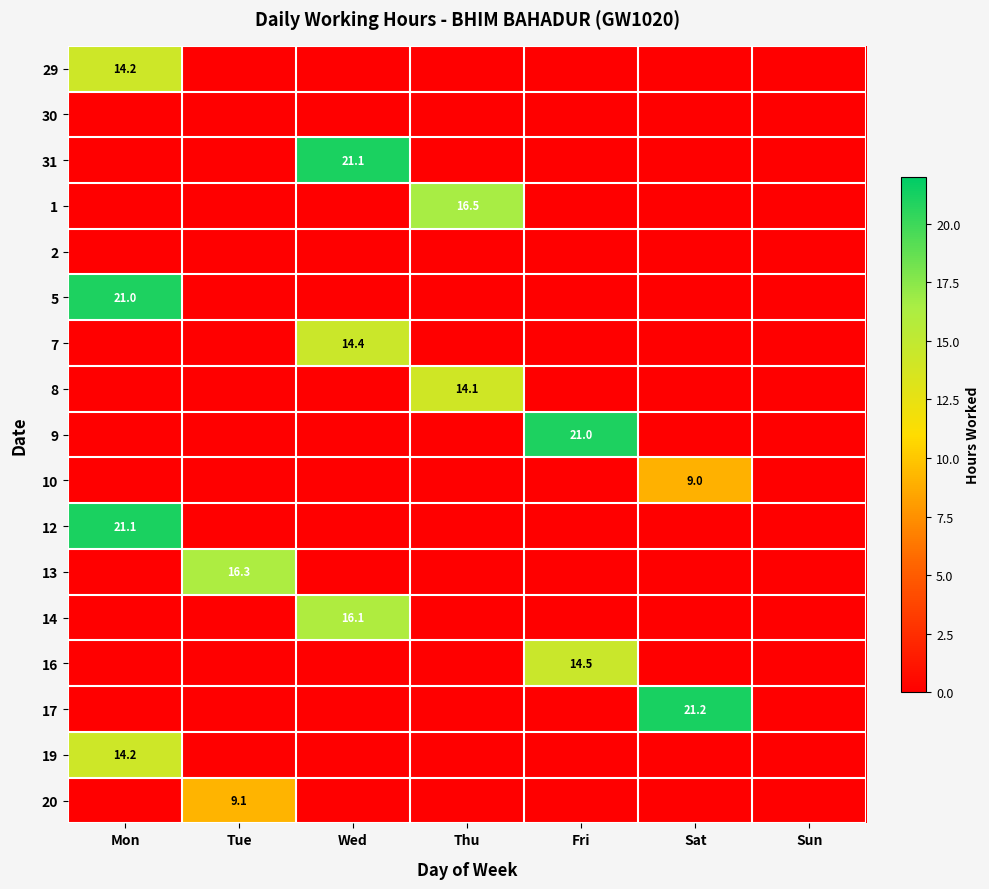

Is it true that 1 equals 25.8 at Thu?

False